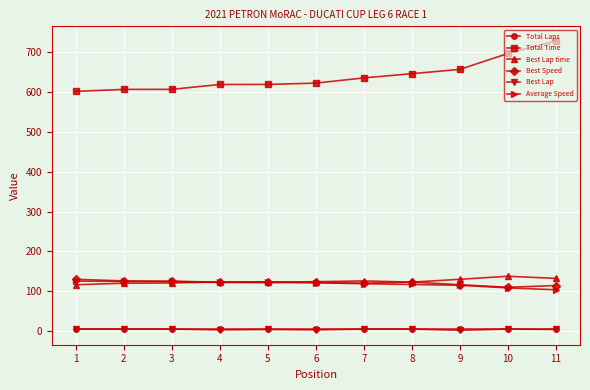

Which series has the largest range (max minus min)?

Total Time